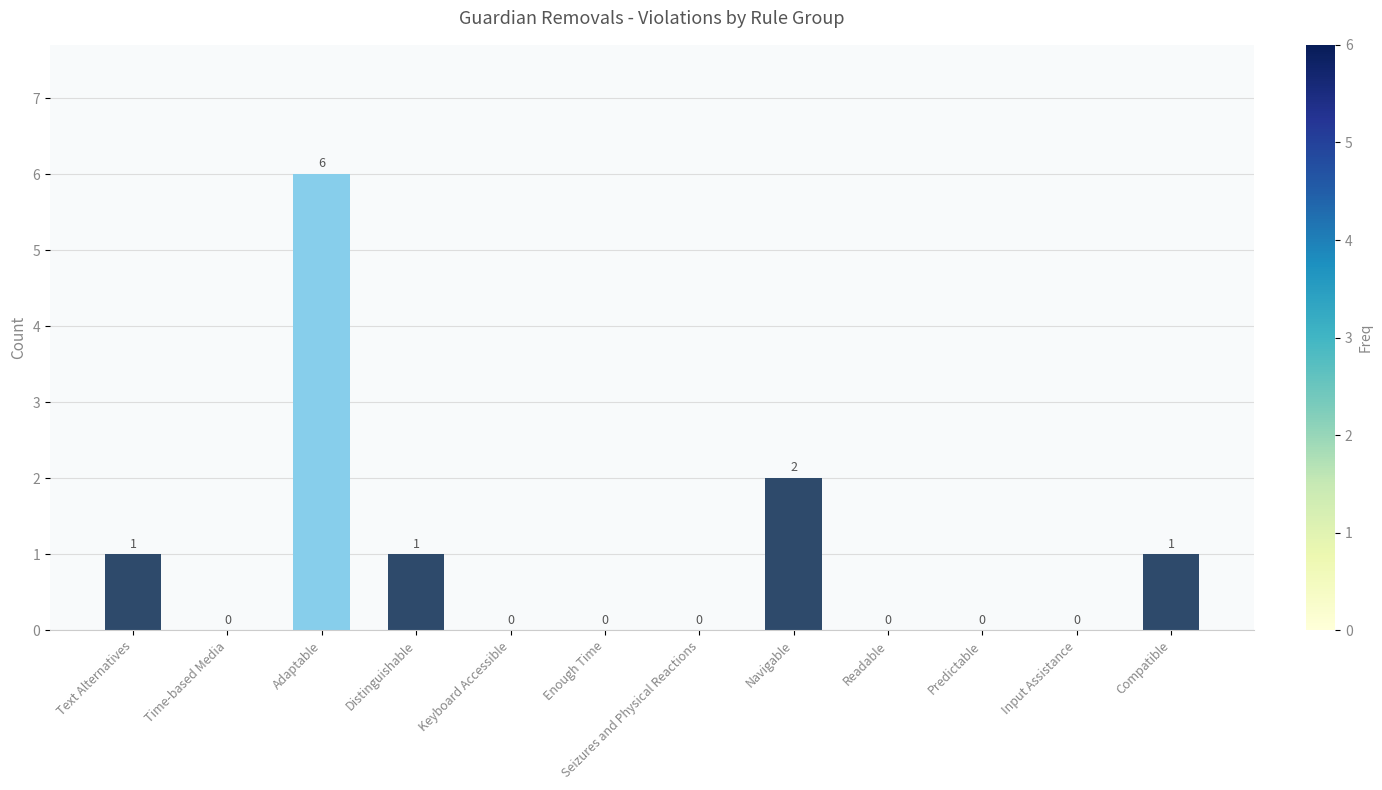

Between Readable and Text Alternatives, which is larger?

Text Alternatives